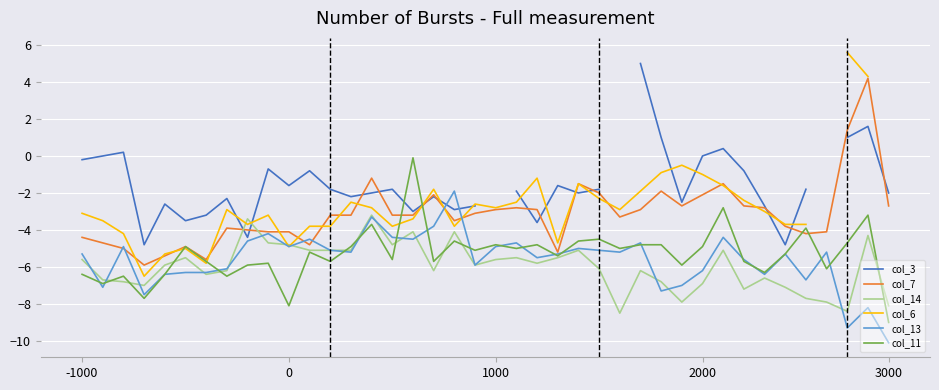

How many data points in col_6 are less than -2?

28